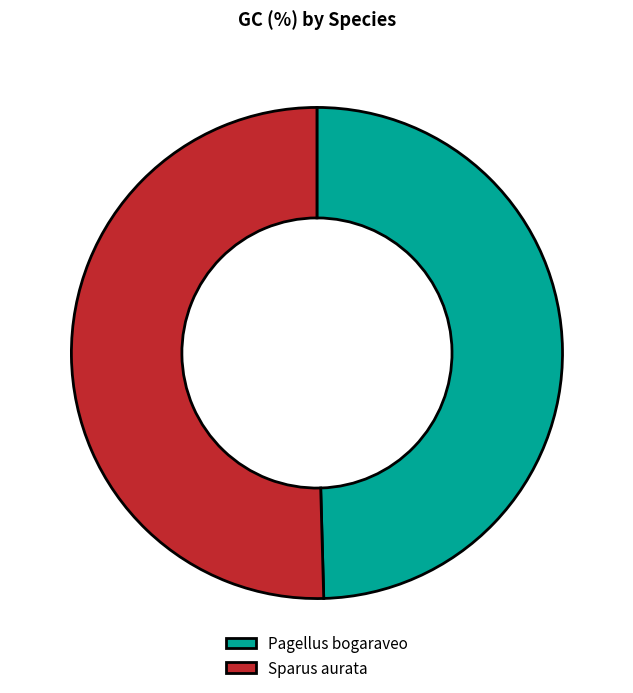

Which slice represents more than half of the pie?

Sparus aurata